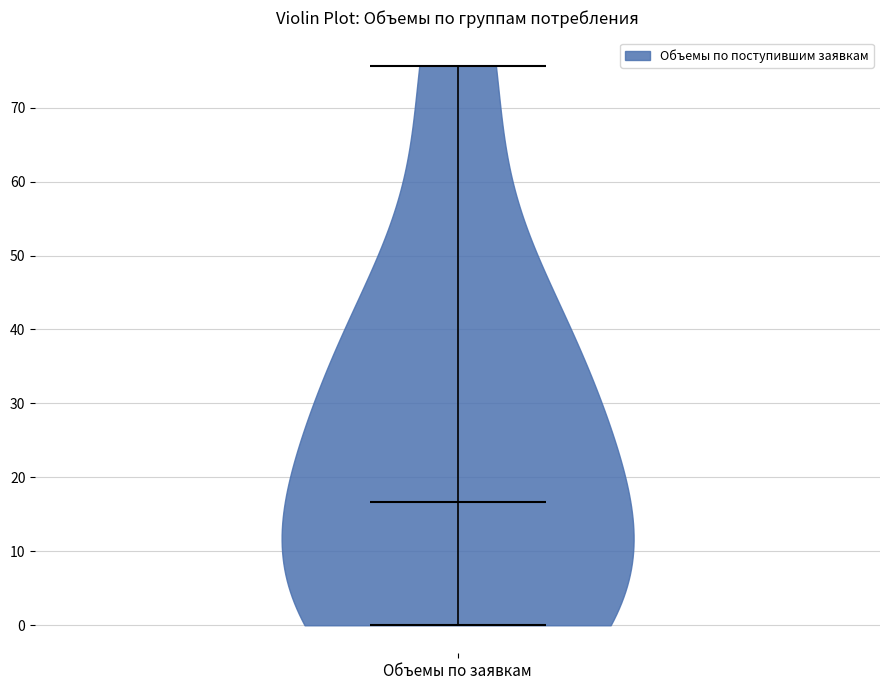

Read this violin plot against the y-axis: where its median line is, and the lowest and highest points the violin reaches. The values are not printed on the chart, so give them approximately, as read against the axis.

median line 17, lowest point 0, highest point 76